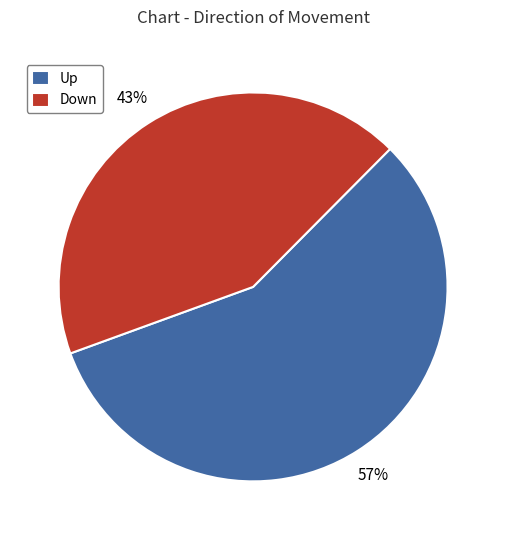

The Down slice represents 37% of the pie. True or false?

False